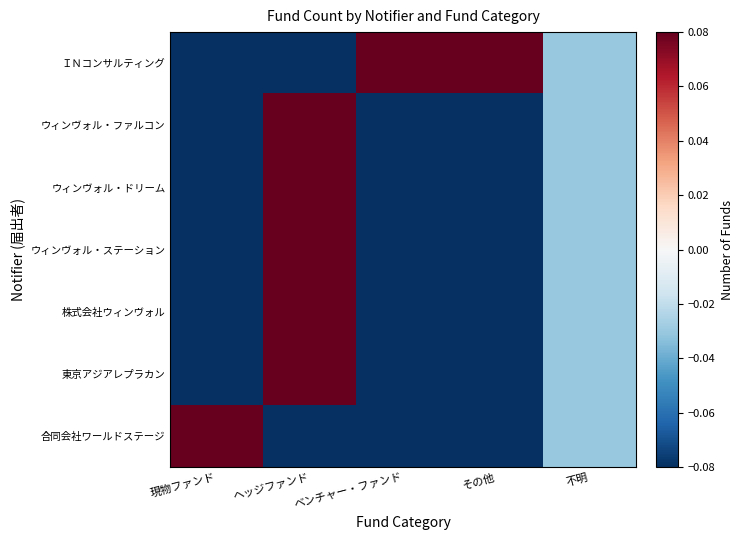

How many series are shown in this chart?

7